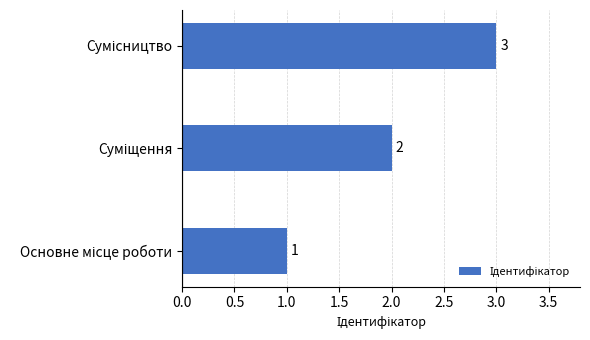

Are the bars horizontal?

Yes